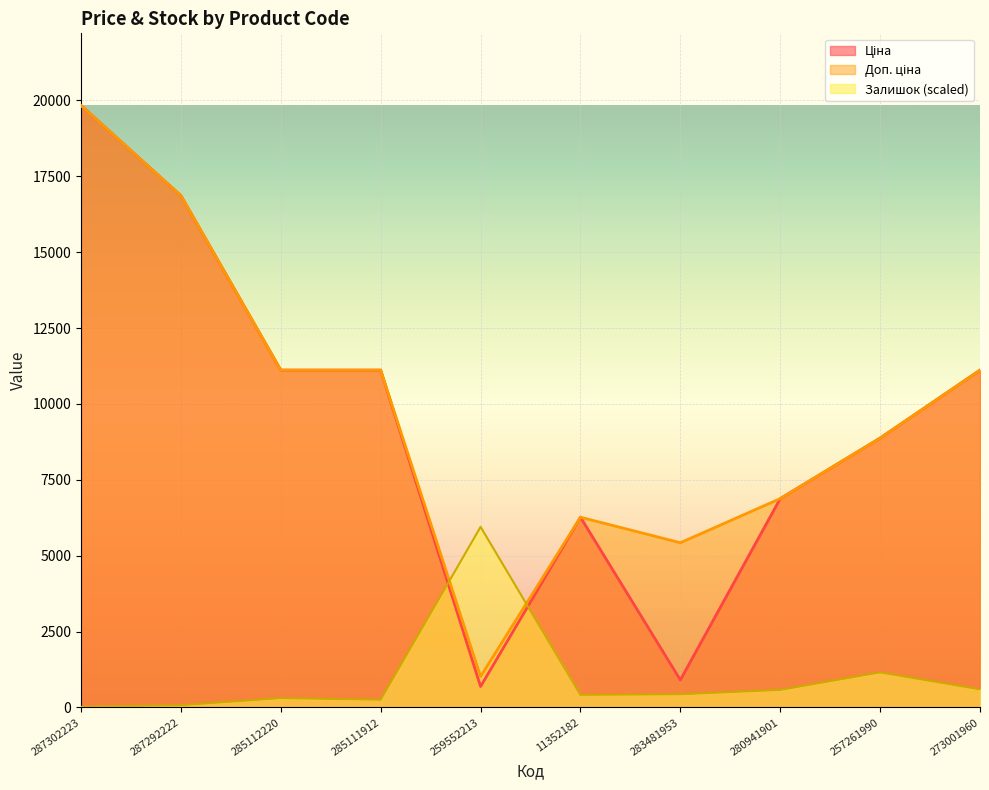

Which series has the largest total across all categories?

Доп. ціна